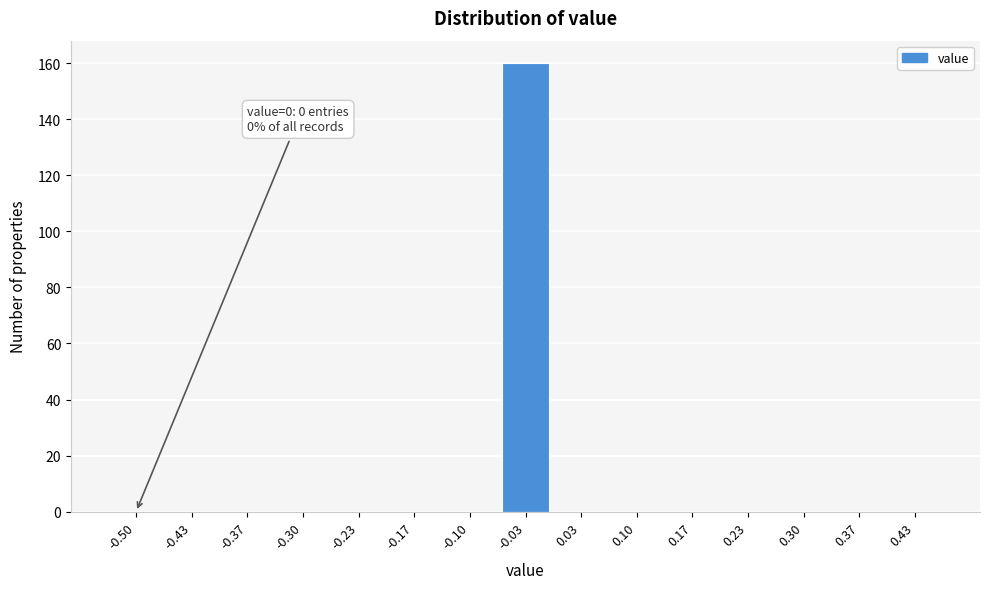

Reading left to right, extract all data points from this chart.

-0.50=0	-0.43=0	-0.37=0	-0.30=0	-0.23=0	-0.17=0	-0.10=0	-0.03=160	0.03=0	0.10=0	0.17=0	0.23=0	0.30=0	0.37=0	0.43=0